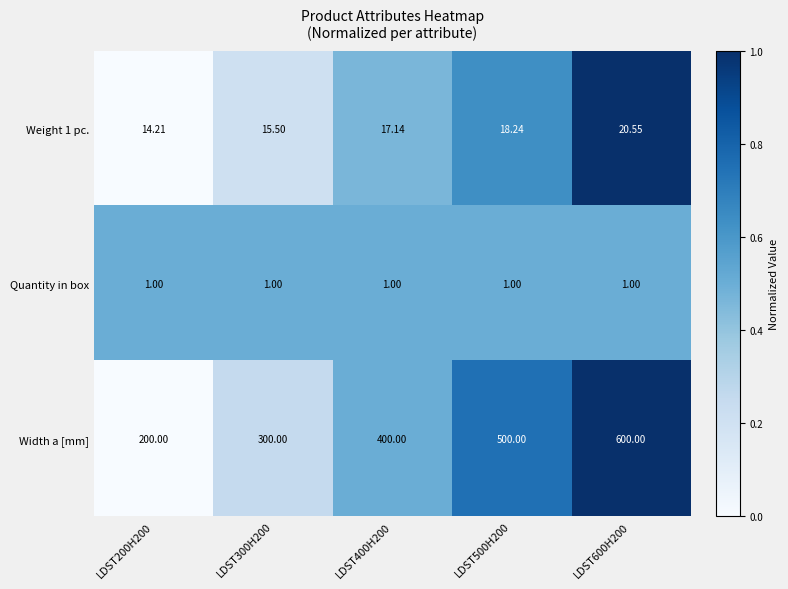

What is the total value across all series at LDST500H200?

519.2